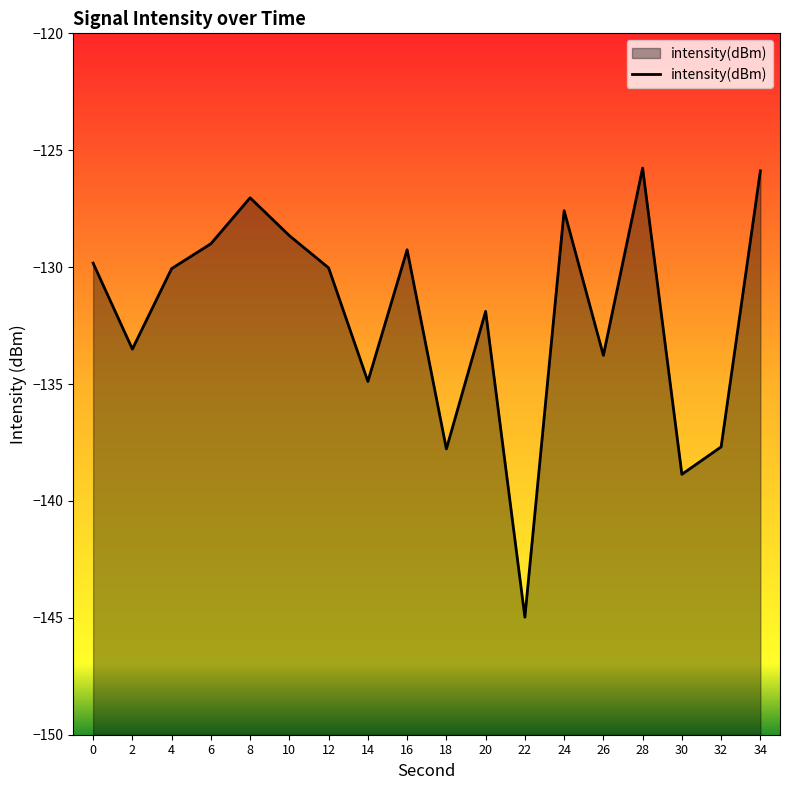

What is the difference between the values at 2 and 32?

4.2